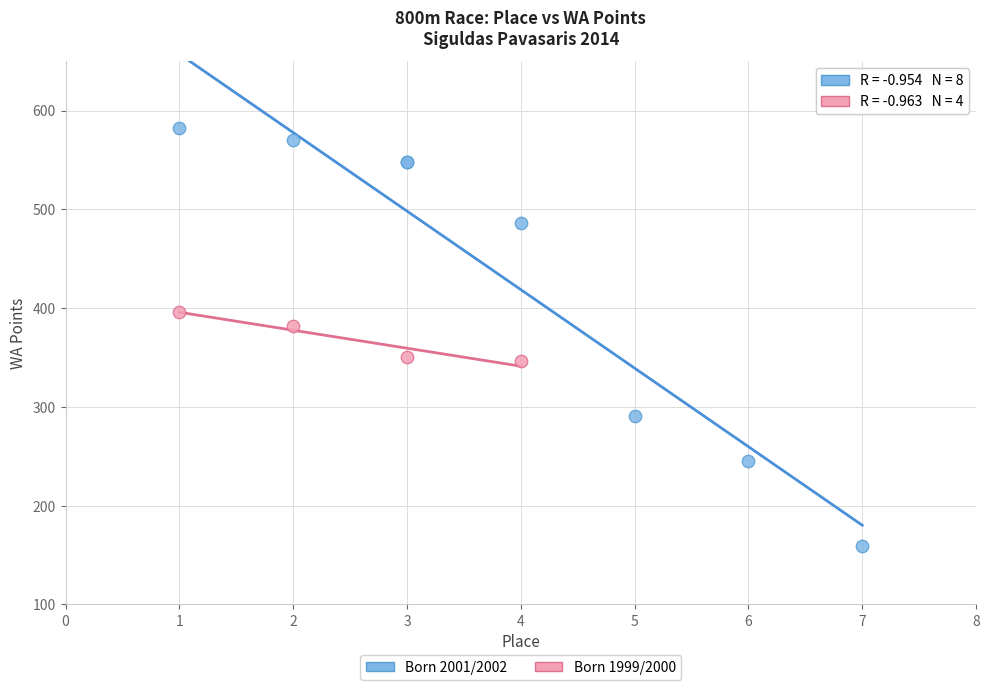

Which series contains the highest Y value?

Born 2001/2002